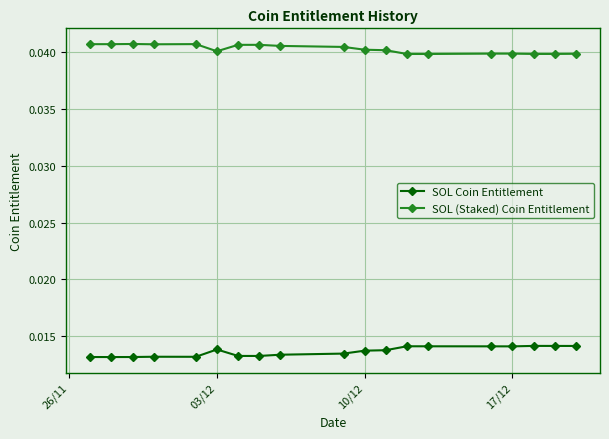

How many SOL Coin Entitlement values are between 0 and 1?

19